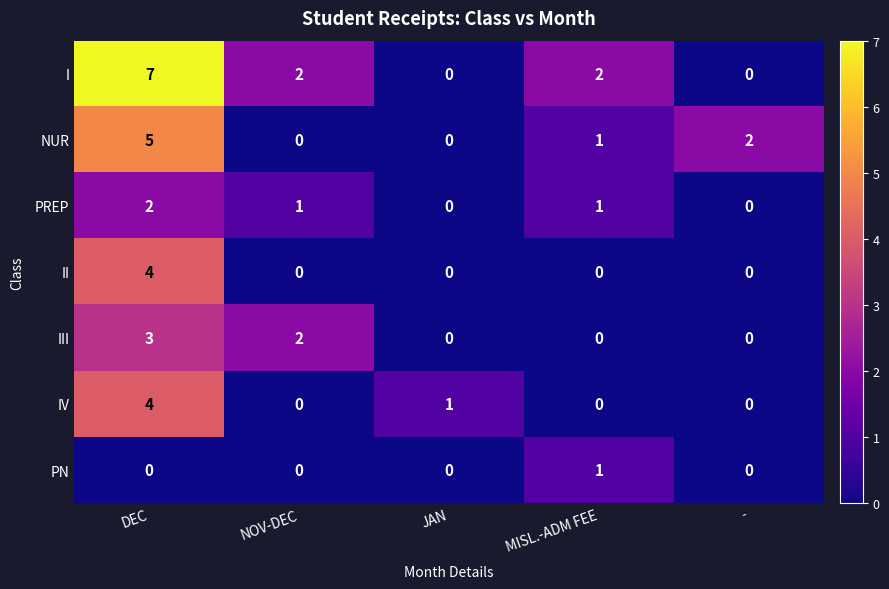

What is the sum of all PREP values?

4